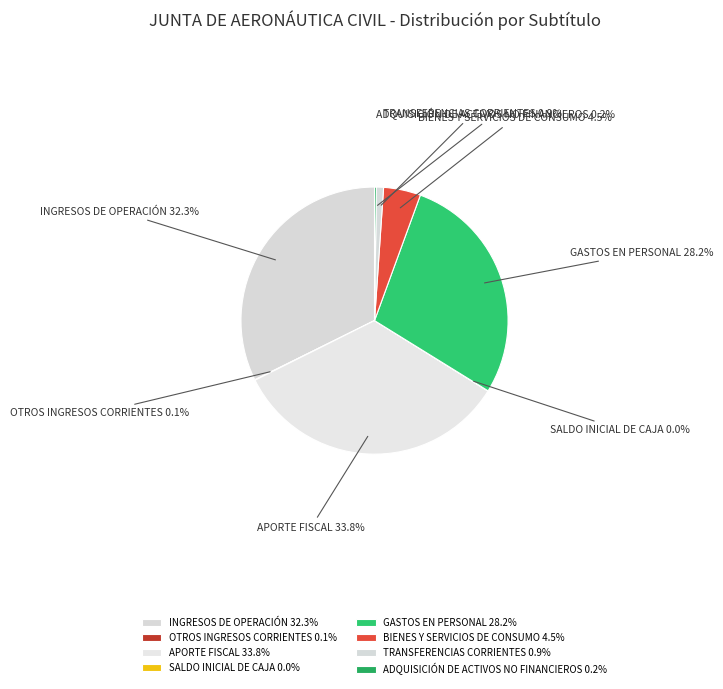

Which has a higher value, GASTOS EN PERSONAL 28.2% or APORTE FISCAL 33.8%?

APORTE FISCAL 33.8%